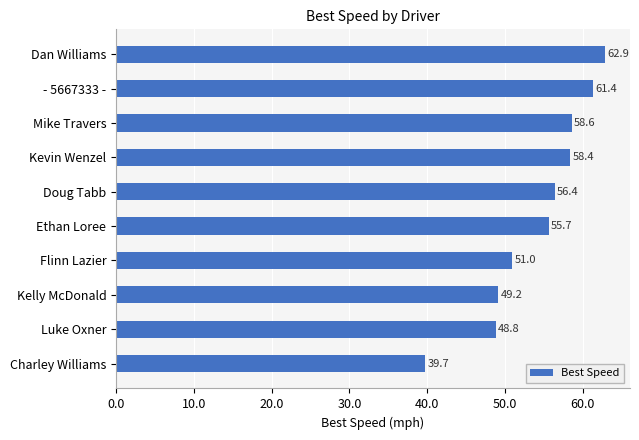

What is the sum of the values at Charley Williams and Dan Williams?

102.6